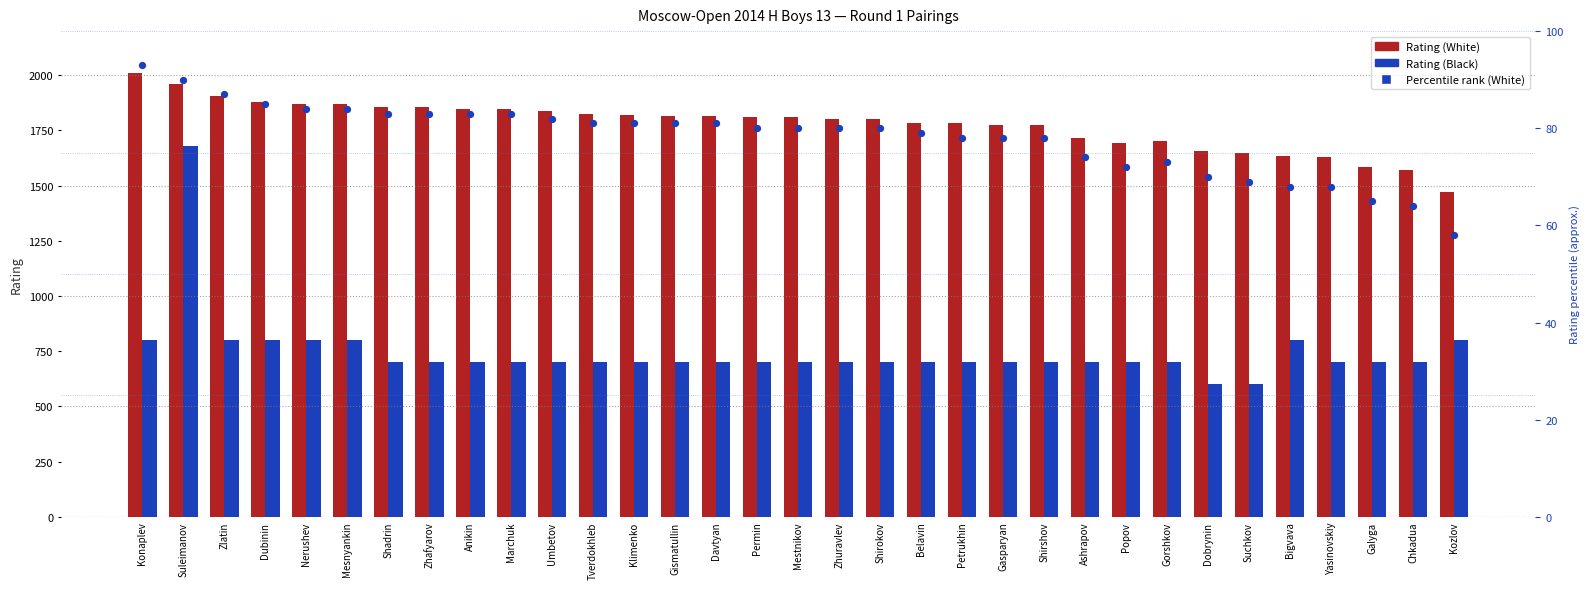

Which series reaches the minimum Y coordinate?

Percentile rank